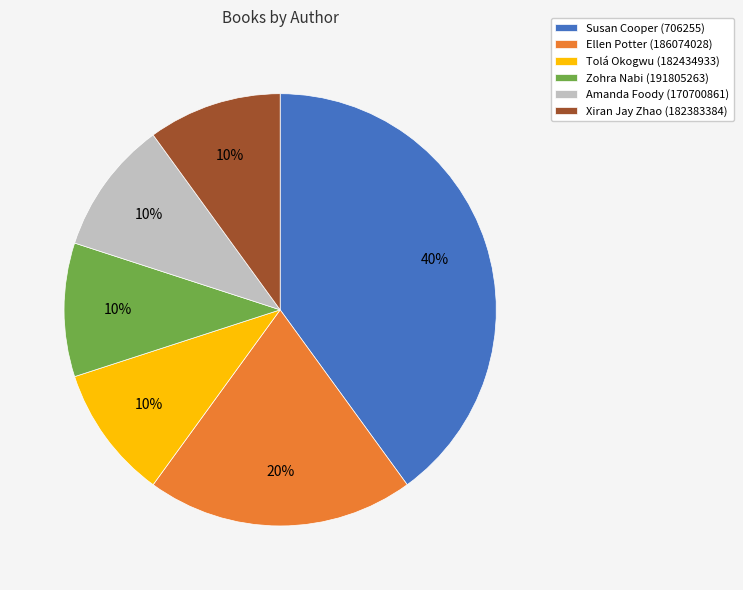

Which category has the biggest portion of the pie?

Susan Cooper (706255)